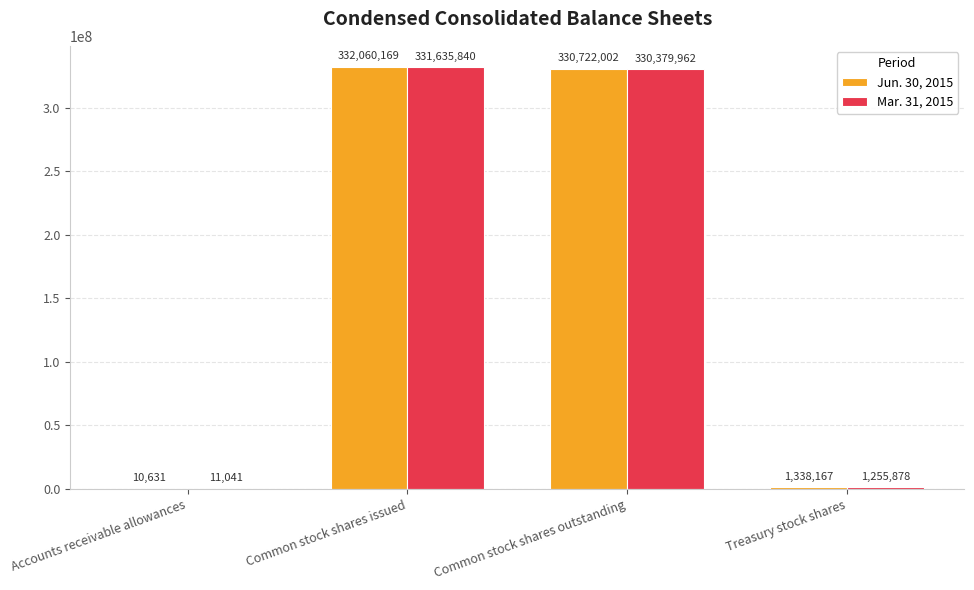

How many groups of bars are there?

4